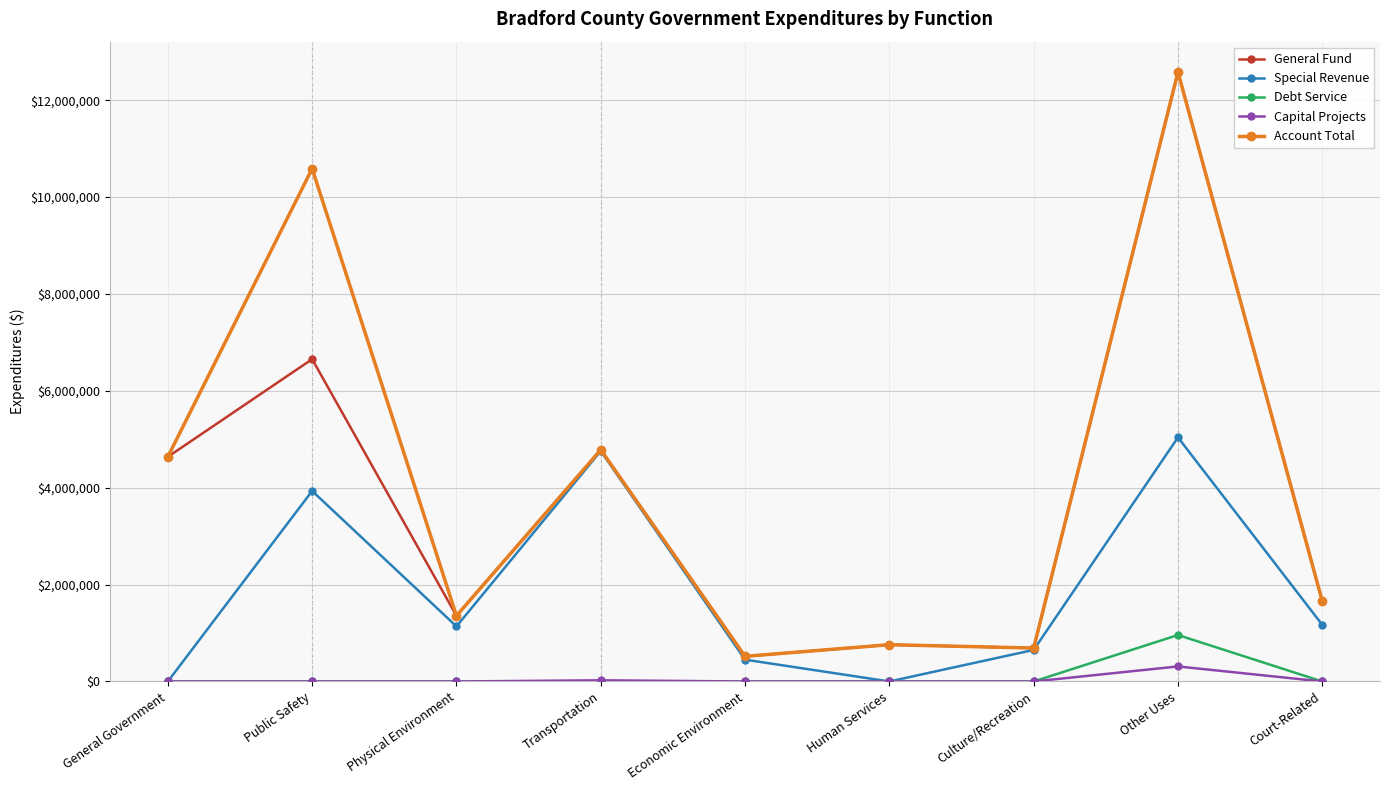

What are all the series names shown in the legend?

General Fund, Special Revenue, Debt Service, Capital Projects, Account Total